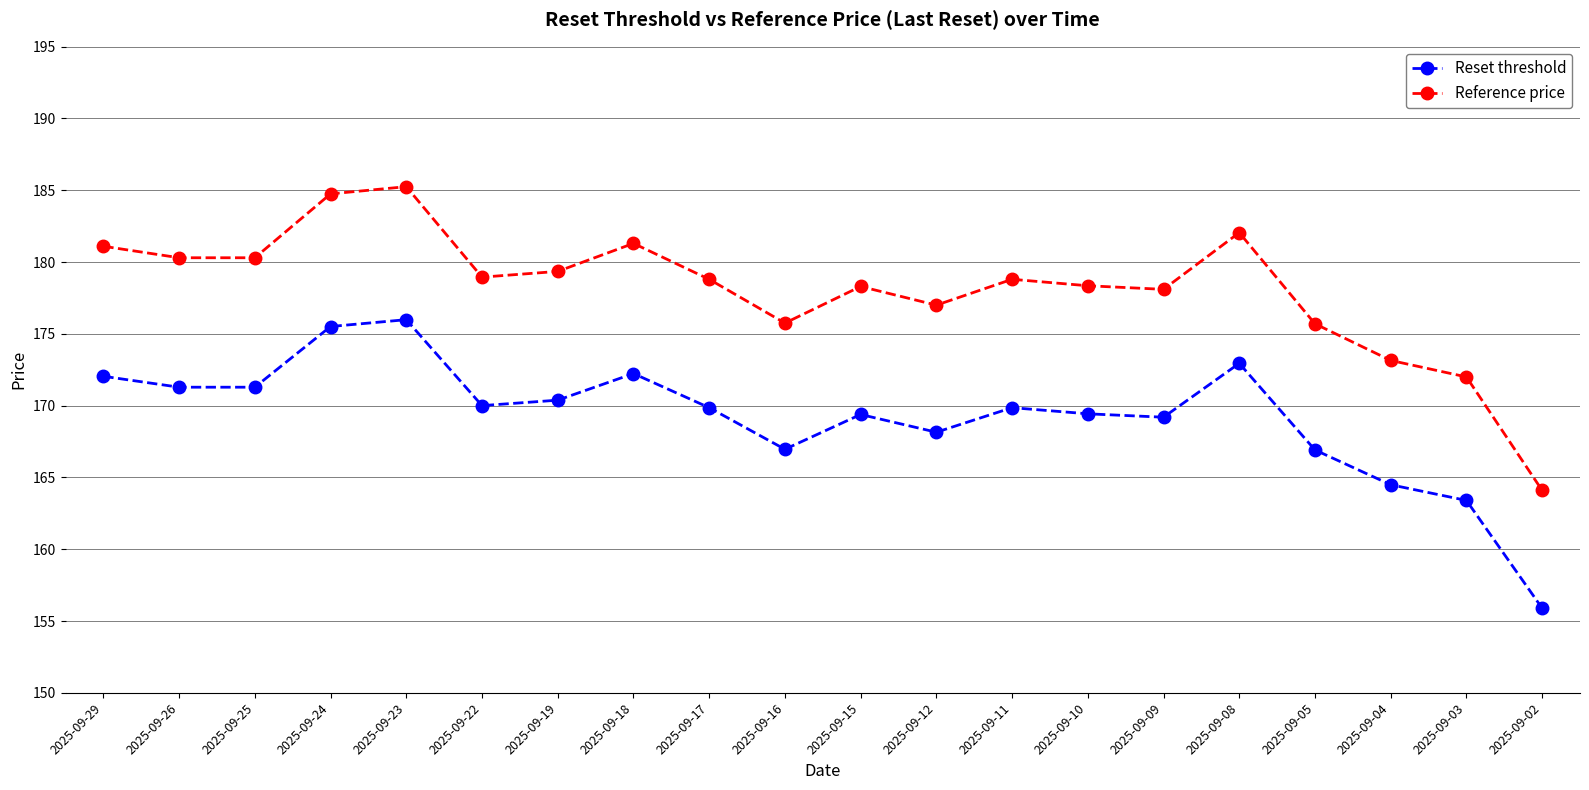

At how many categories does at least one series exceed 174?

17